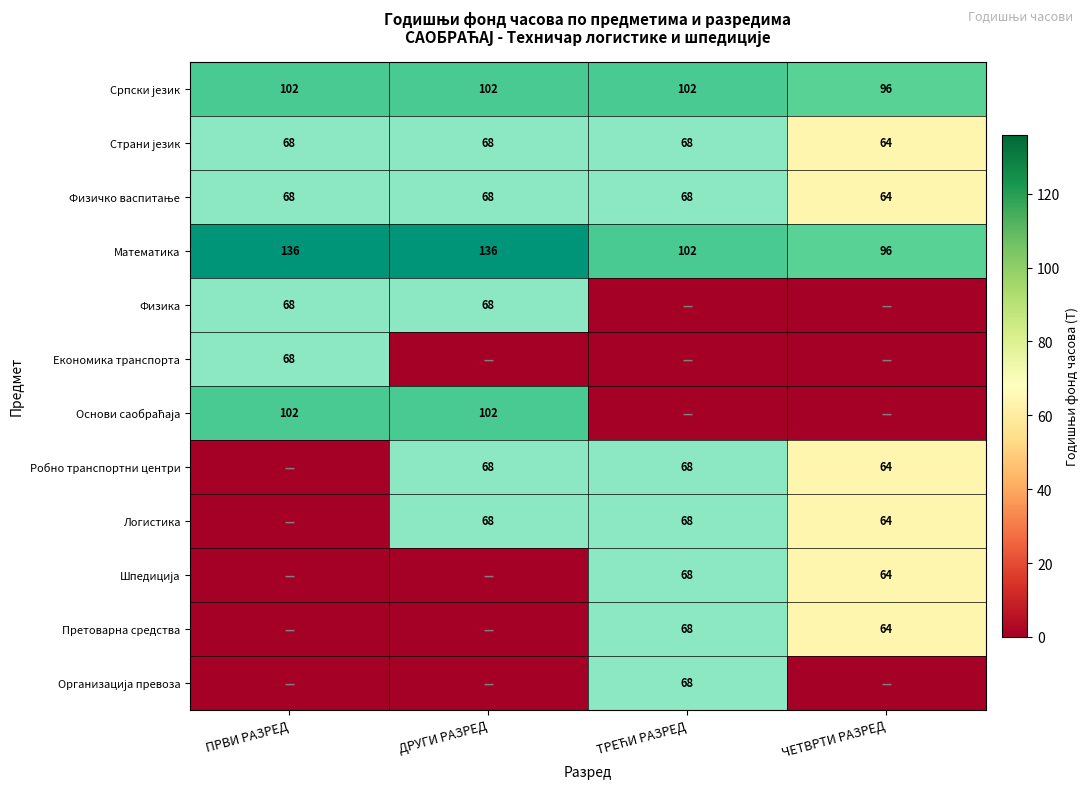

The Логистика series shows 16 at ЧЕТВРТИ РАЗРЕД. True or false?

False